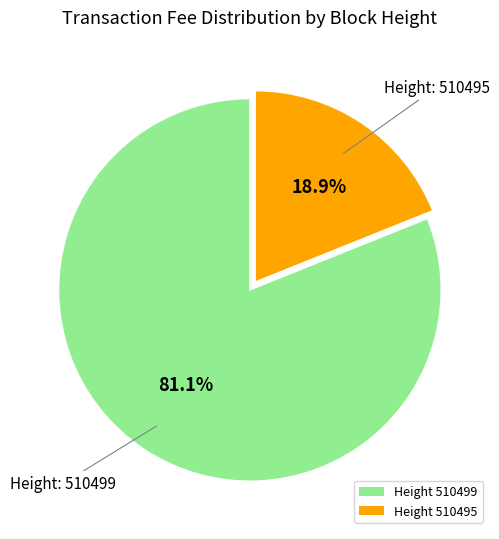

Count the number of slices in the pie.

2